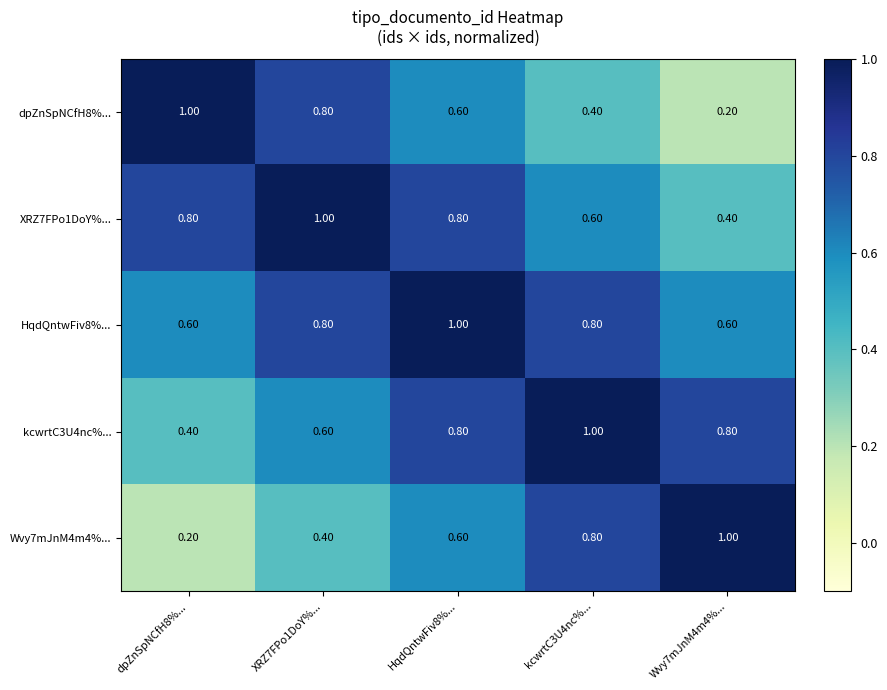

What is the total value across all series at XRZ7FPo1DoY%...?

3.6